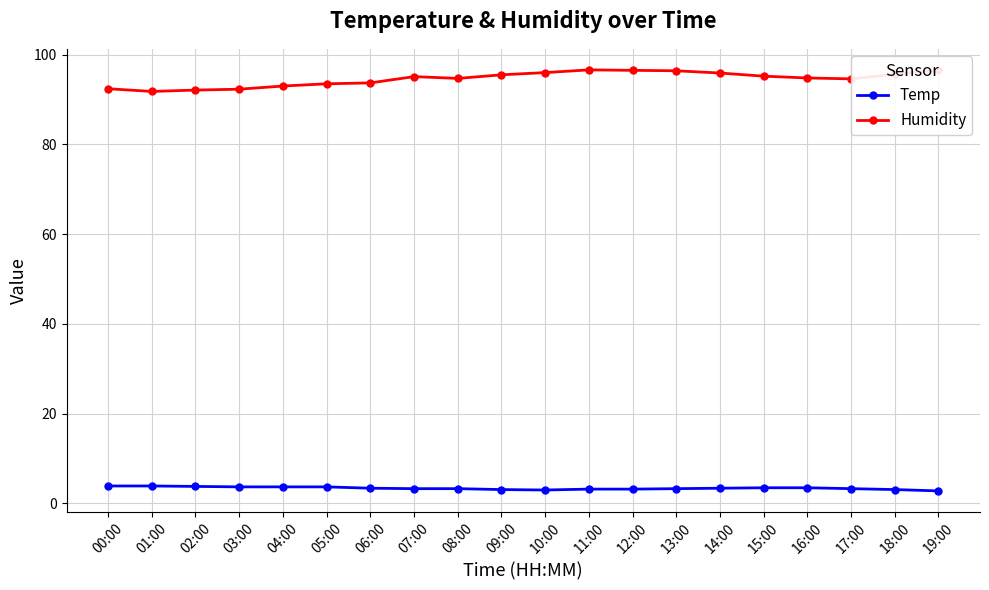

True or false: Temp and Humidity intersect in this chart.

False